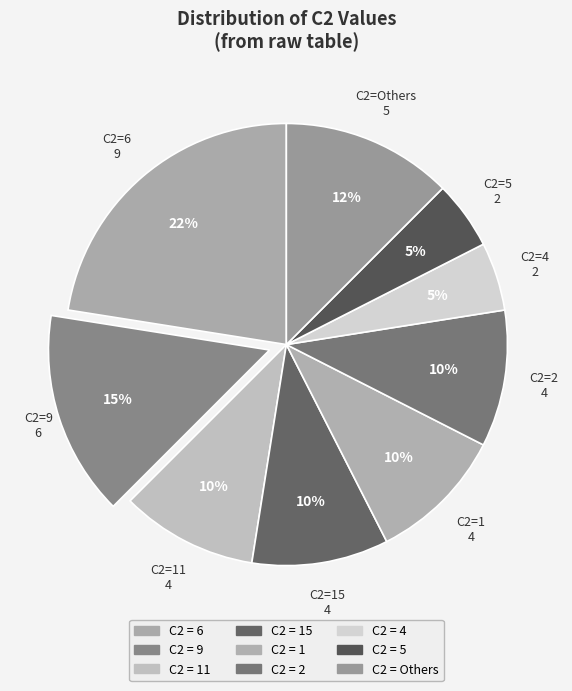

Count the number of slices in the pie.

9